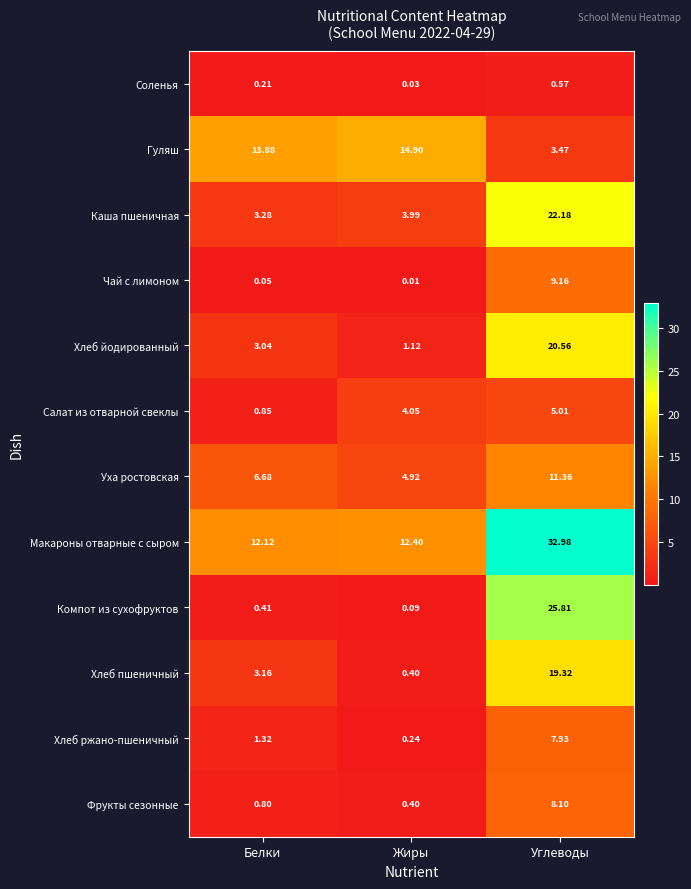

Where is Фрукты сезонные nearest to the value 4?

Белки